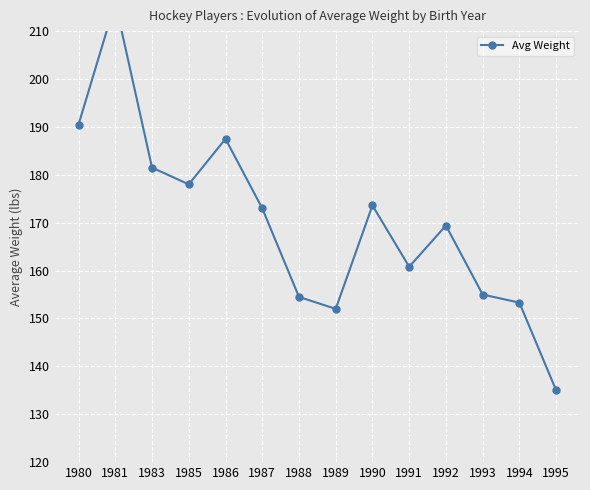

Does the chart display data point markers on the line(s)?

Yes